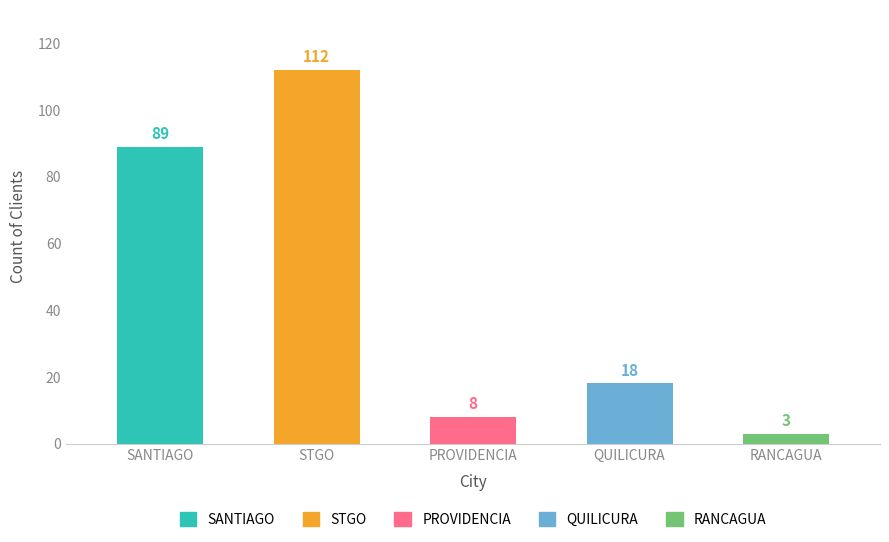

What is the label of the 4th bar from the right?

STGO